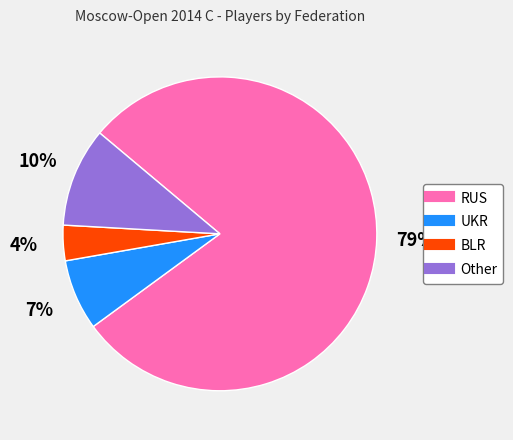

How many slices are in this pie chart?

4